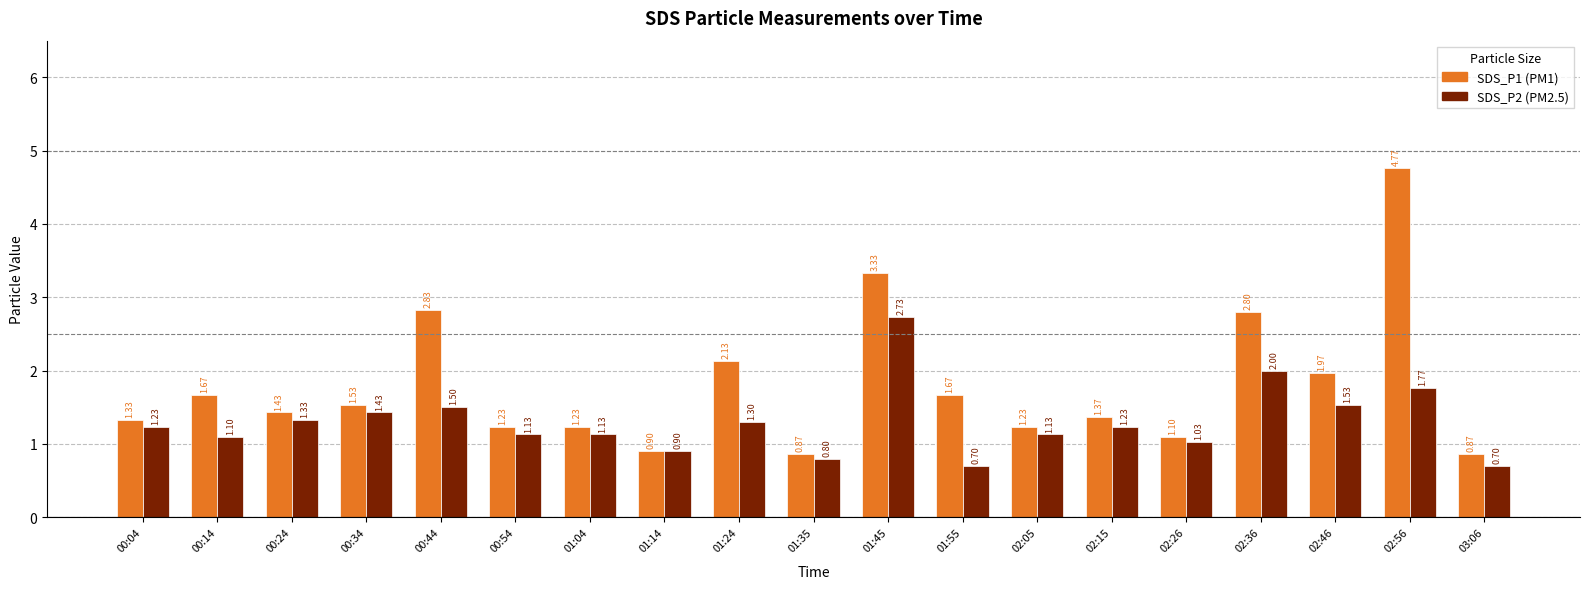

At which category does the chart reach its peak across all series?

02:56